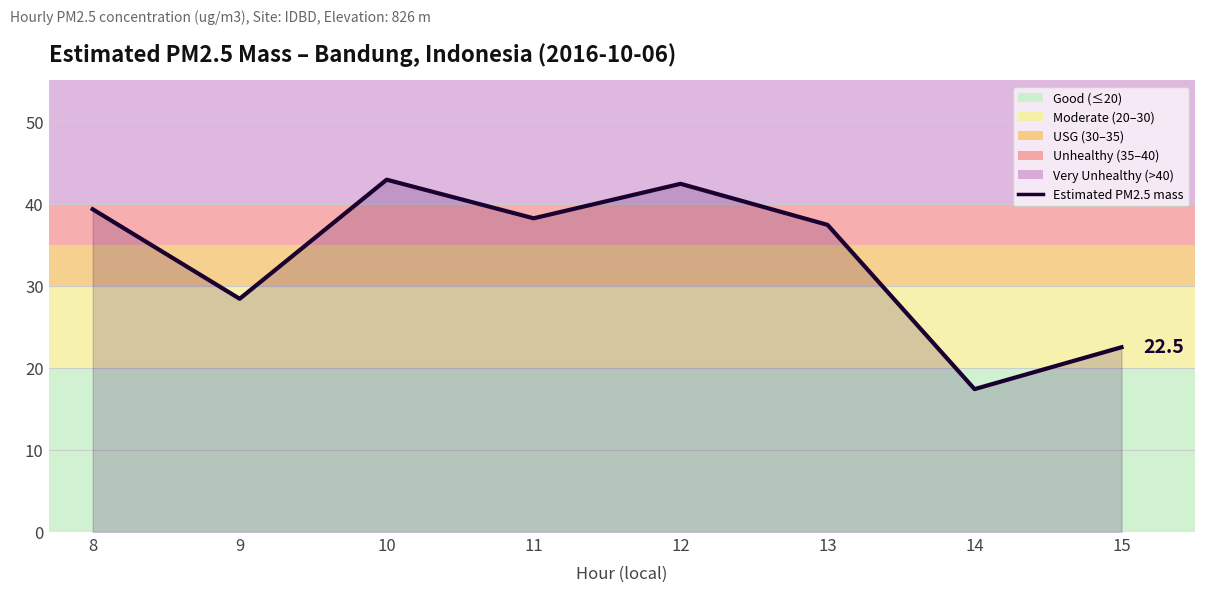

Which has a higher value, 10 or 12?

10